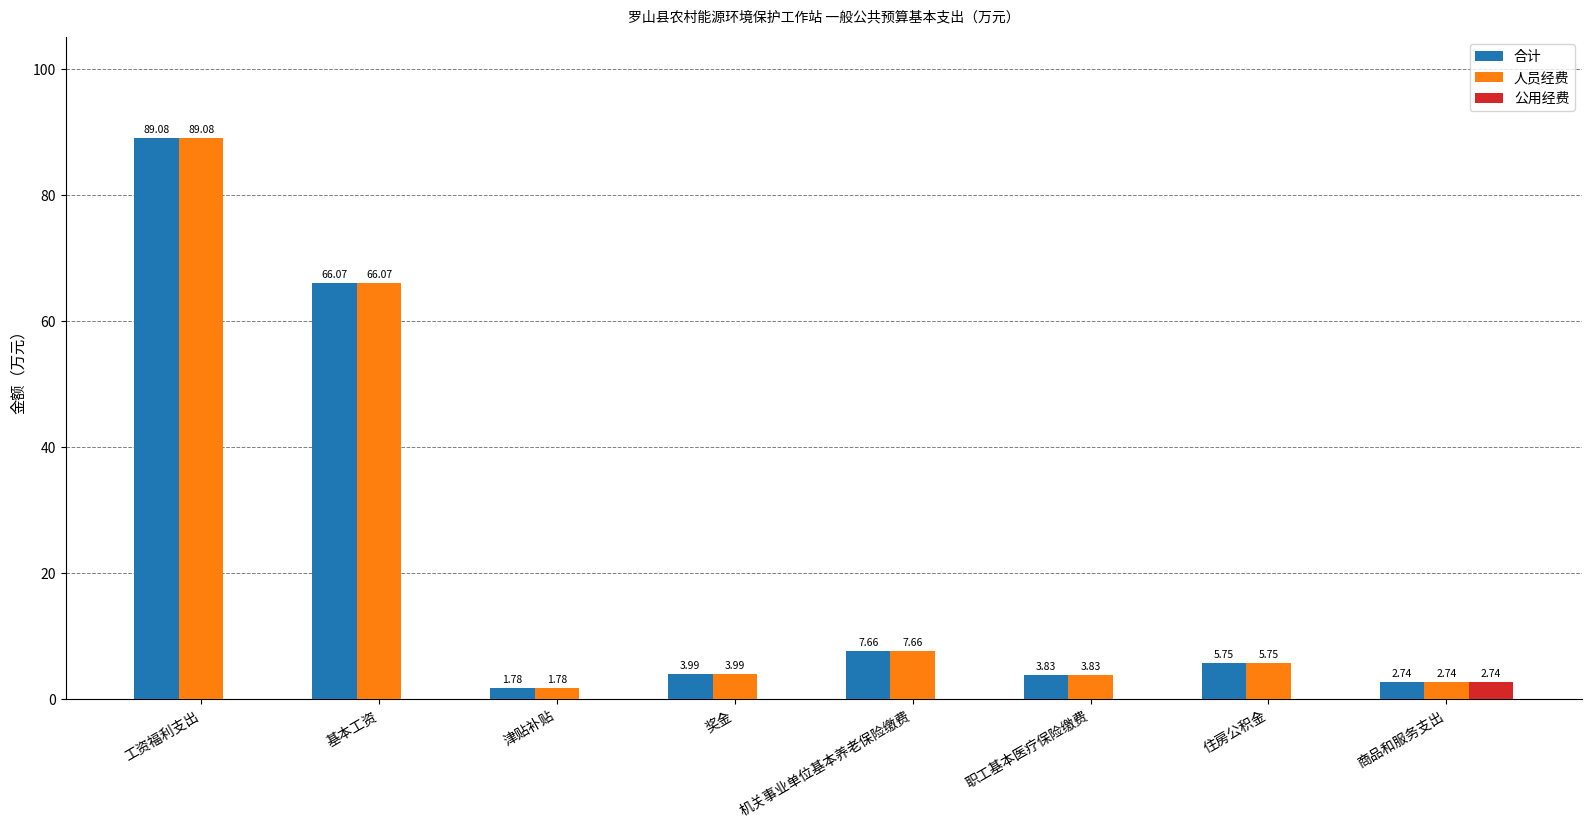

Where is 合计 nearest to the value 45?

基本工资